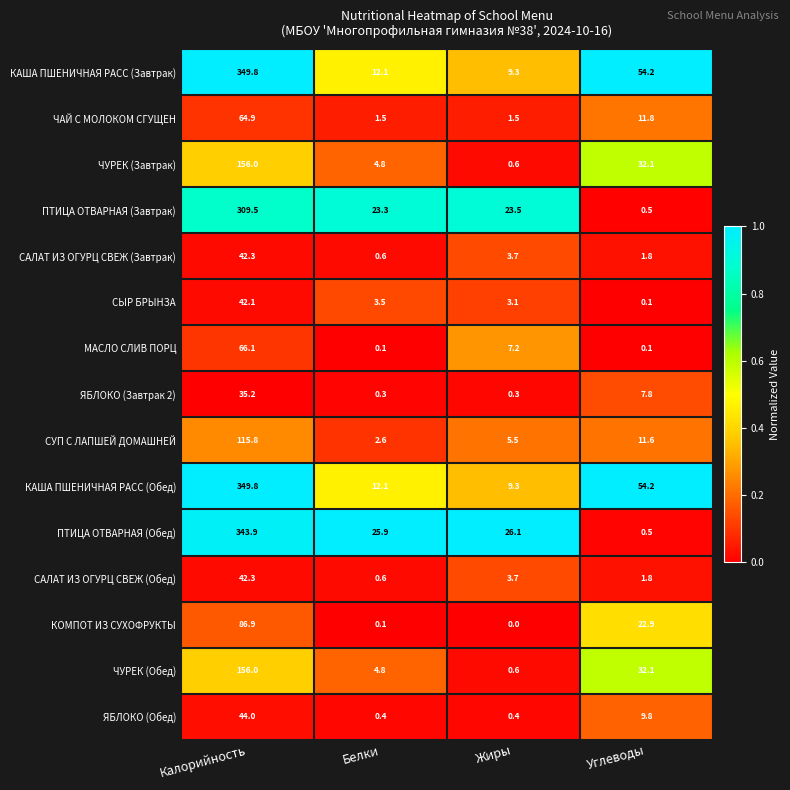

How many categories are shown in the chart?

4